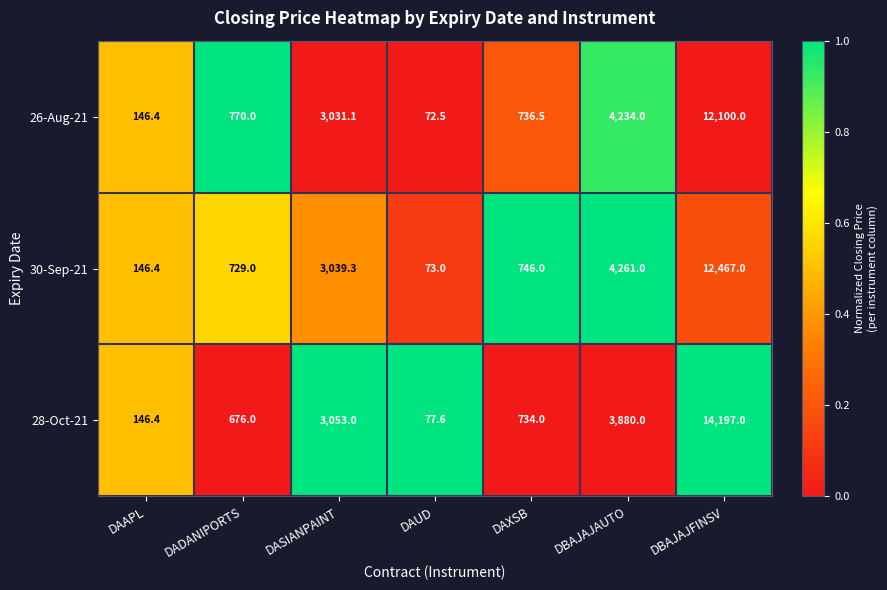

At DAXSB, list the series in order from largest to smallest.

30-Sep-21, 26-Aug-21, 28-Oct-21